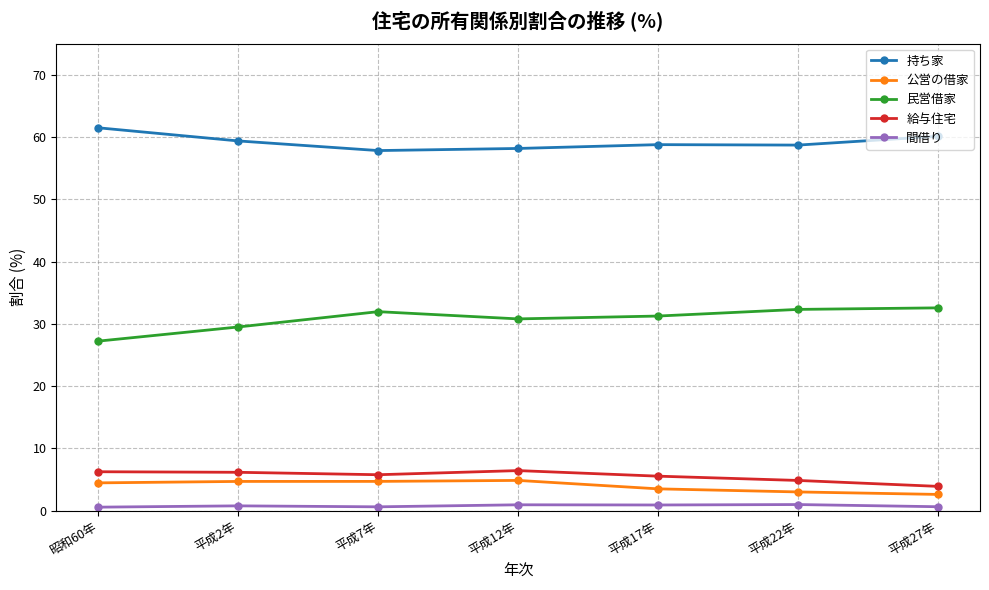

Is the value of 民営借家 at 平成2年 greater than the value of 給与住宅 at 平成27年?

Yes